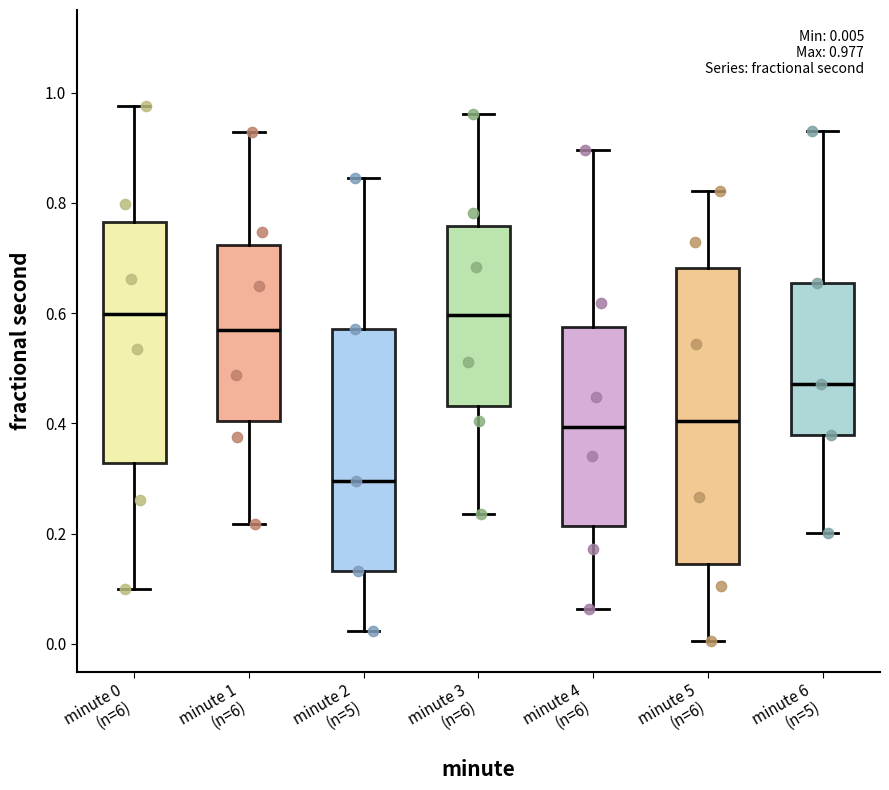

Comparing the boxes themselves (not the whiskers), which one is the tallest?

minute 5 (n=6)